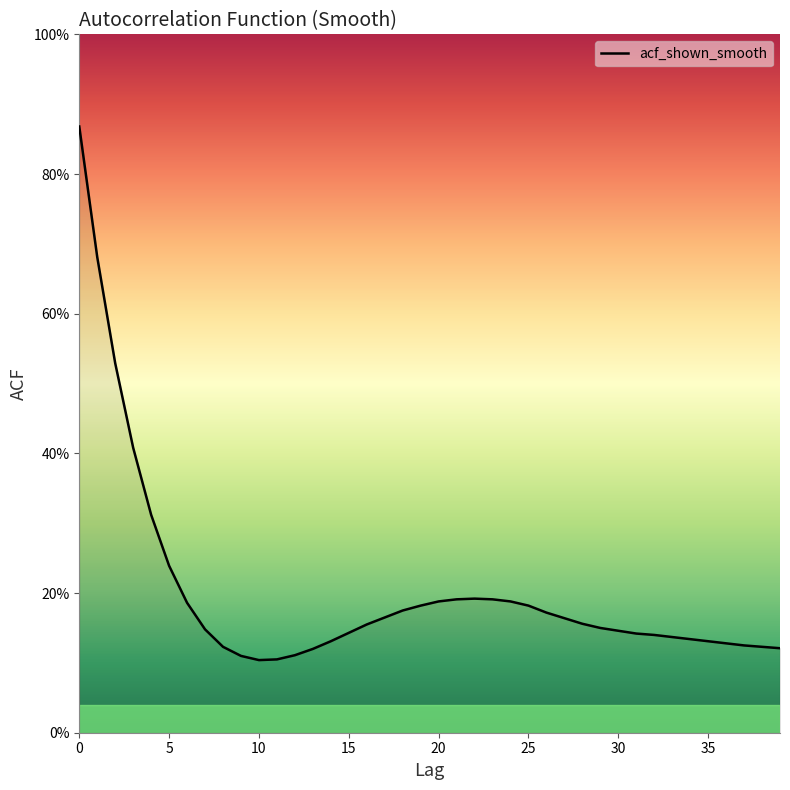

How many interior local peaks (higher than both neighbors) does the data have?

1